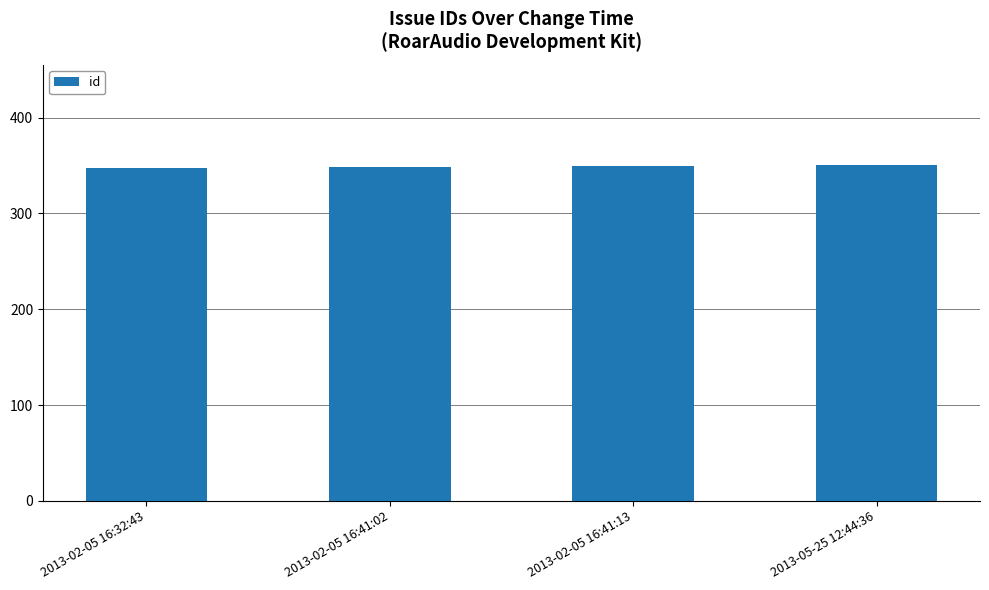

True or false: the data shows 524 at 2013-05-25 12:44:36.

False